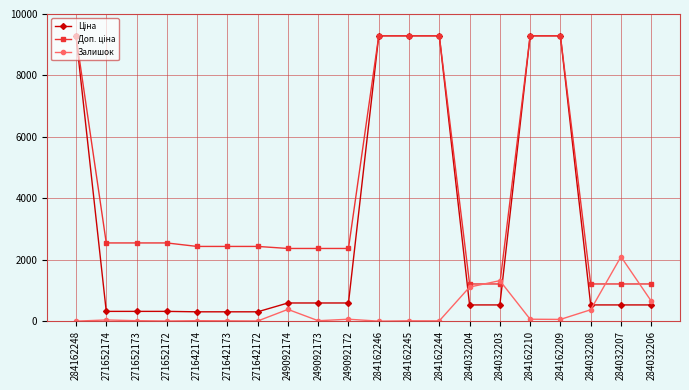

Does the chart display data point markers on the line(s)?

Yes